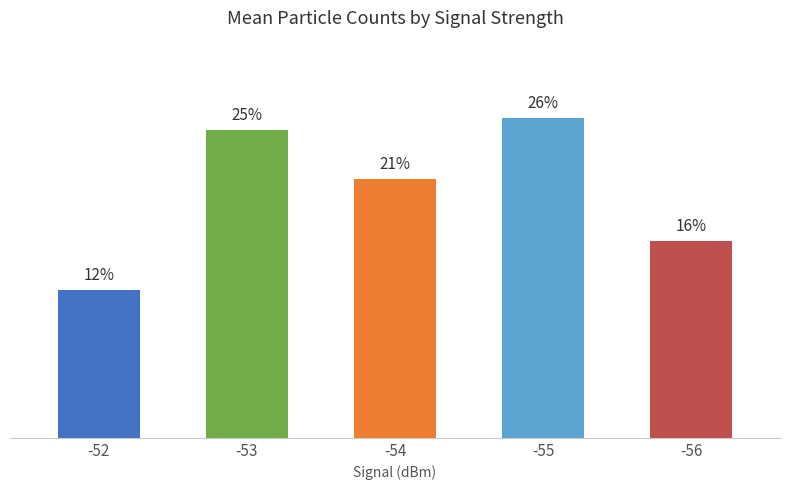

Rank the categories by value from highest to lowest.

-55, -53, -54, -56, -52